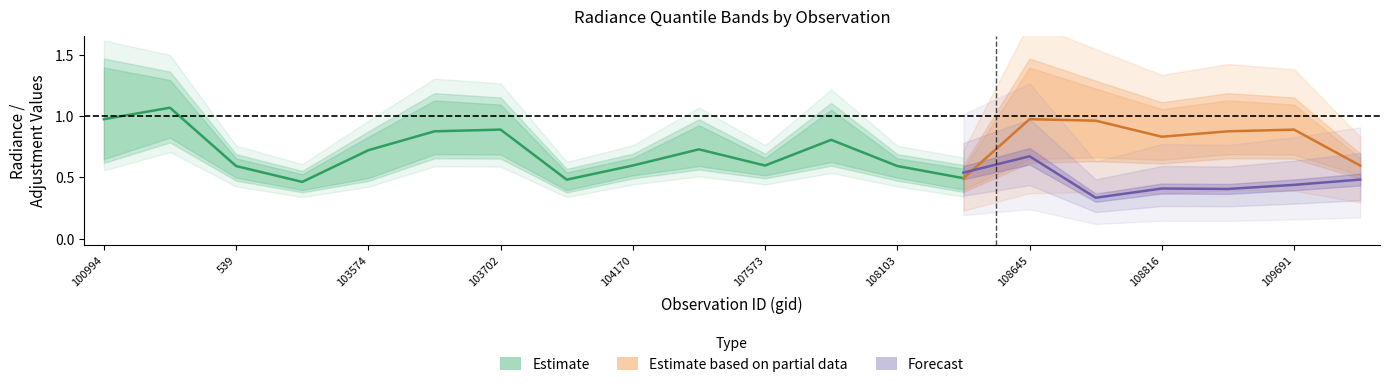

What is the approximate value of rade9_bin_mdn at 107744?

0.8